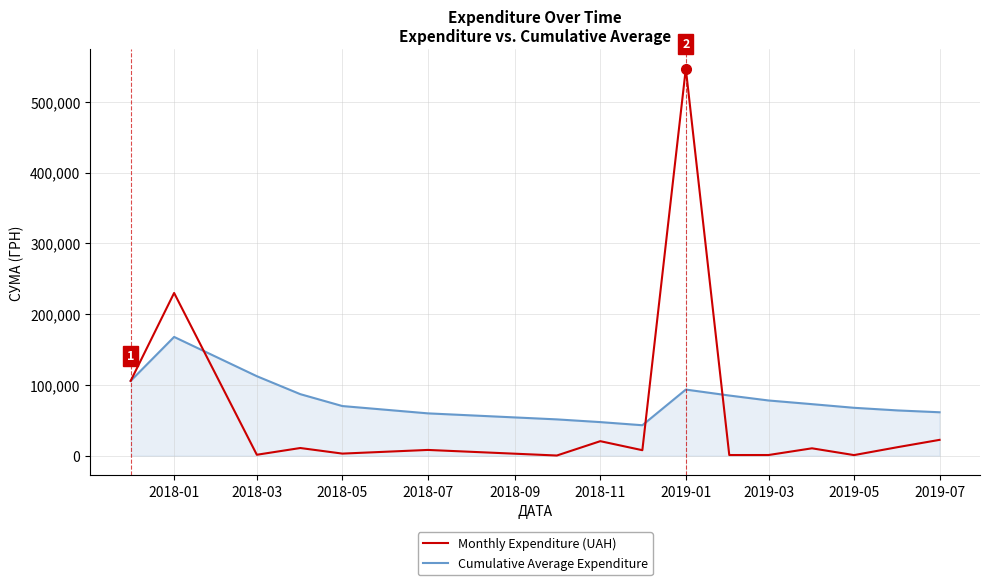

Which series has the largest range (max minus min)?

Monthly Expenditure (UAH)